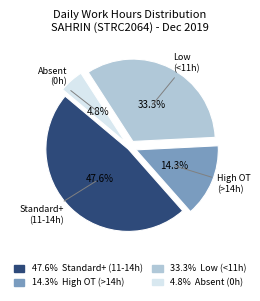

Does any single category account for the majority?

No